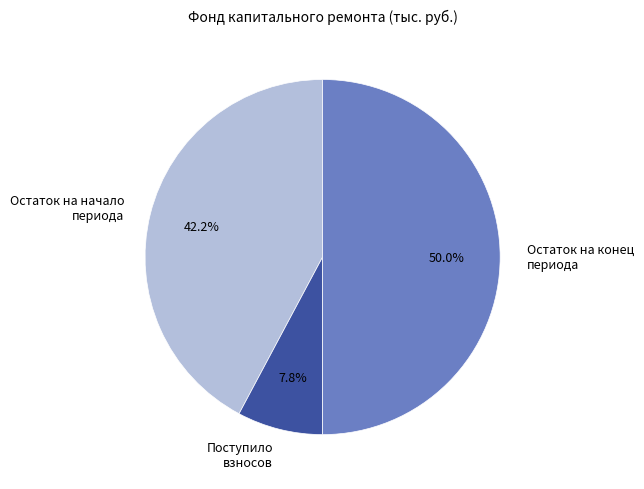

Rank the categories by value from lowest to highest.

Поступило взносов, Остаток на начало периода, Остаток на конец периода